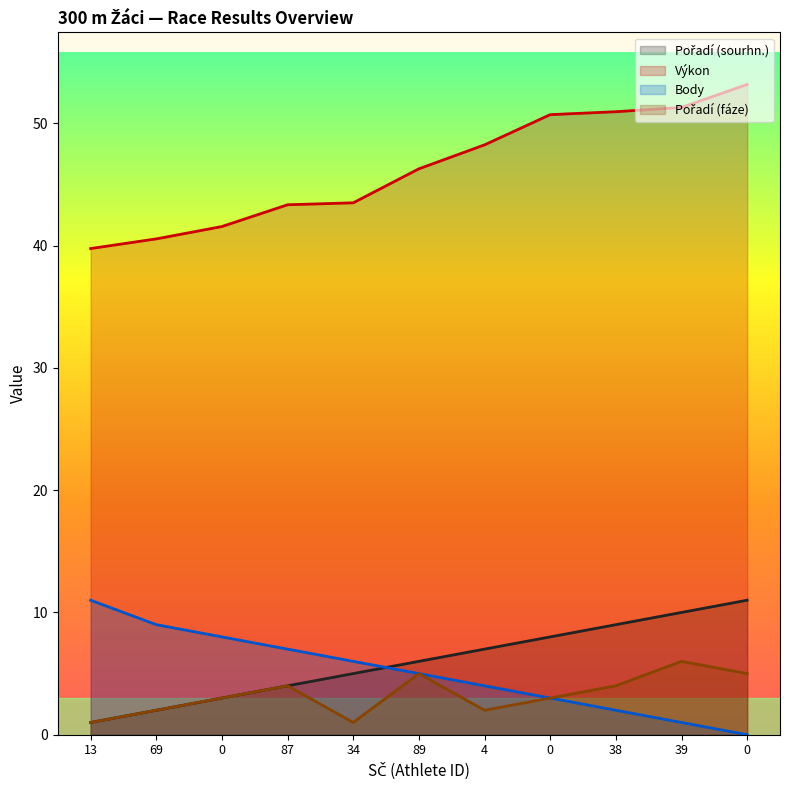

At 13, list the series in order from largest to smallest.

Výkon, Body, Pořadí (sourhn.), Pořadí (fáze)